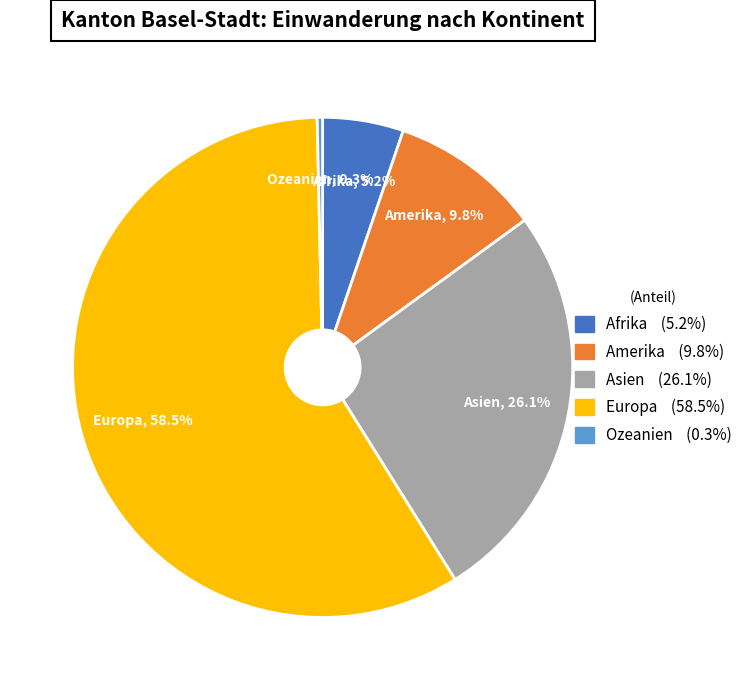

To the nearest percent, what is the difference between the Europa and Ozeanien slice percentages?

58%